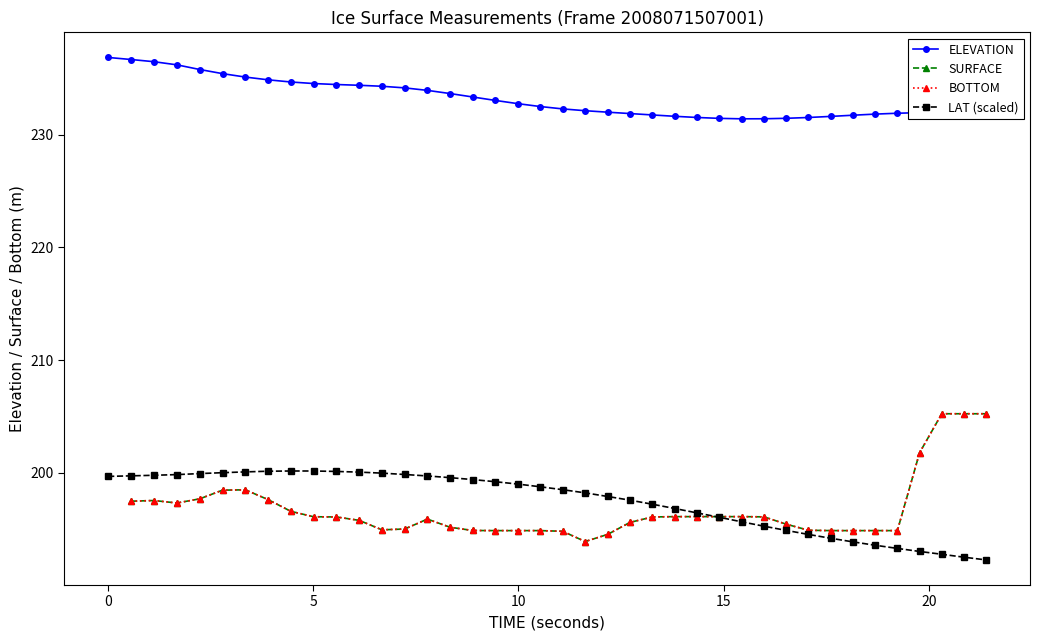

What is the maximum value for ELEVATION?

236.9